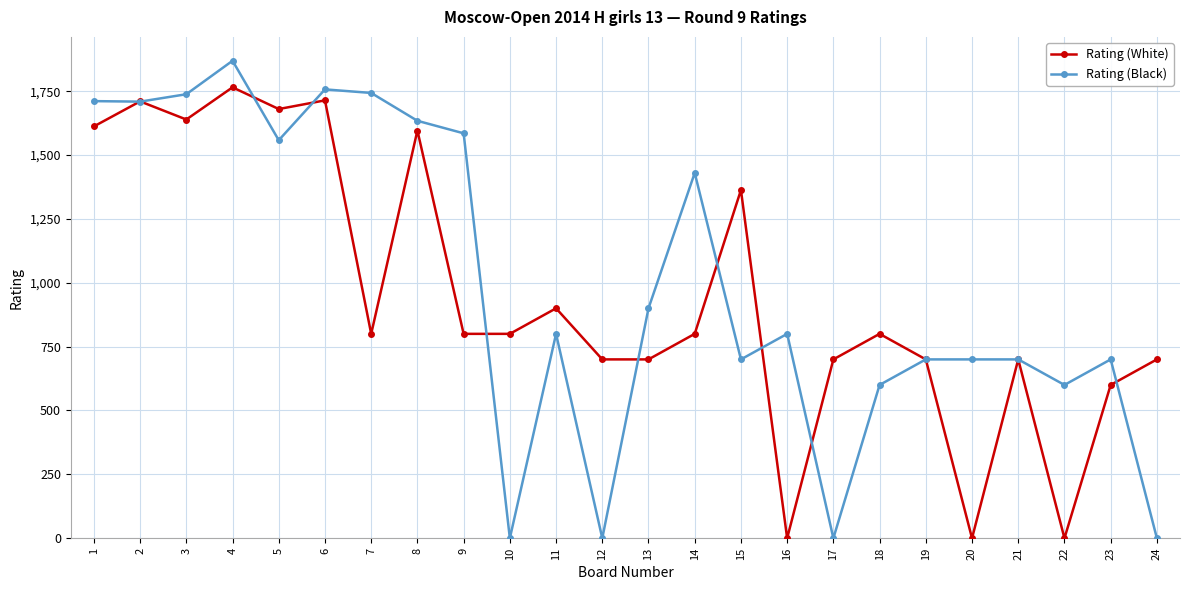

Where is Rating (White) nearest to the value 882?

11